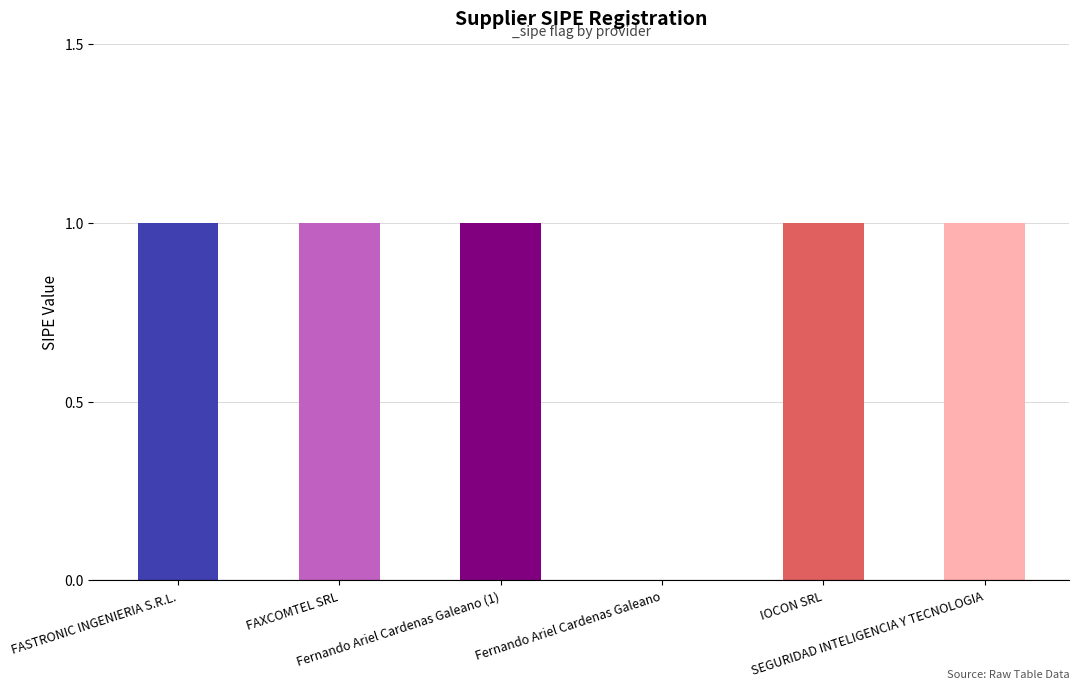

Reading left to right, list all the values displayed in this chart.

FASTRONIC INGENIERIA S.R.L.=1	FAXCOMTEL SRL=1	Fernando Ariel Cardenas Galeano (1)=1	Fernando Ariel Cardenas Galeano=0	IOCON SRL=1	SEGURIDAD INTELIGENCIA Y TECNOLOGIA=1